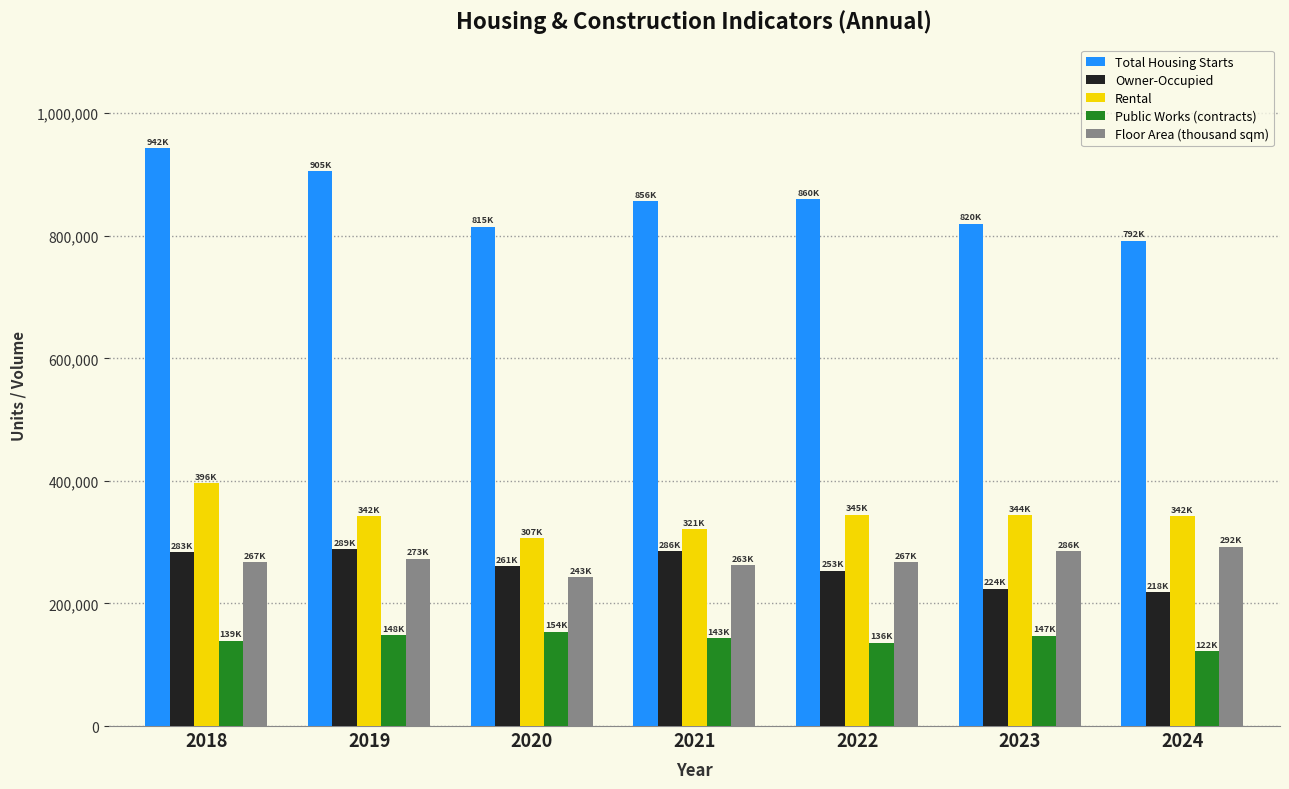

What is the lowest value of the Total Housing Starts series?

792098